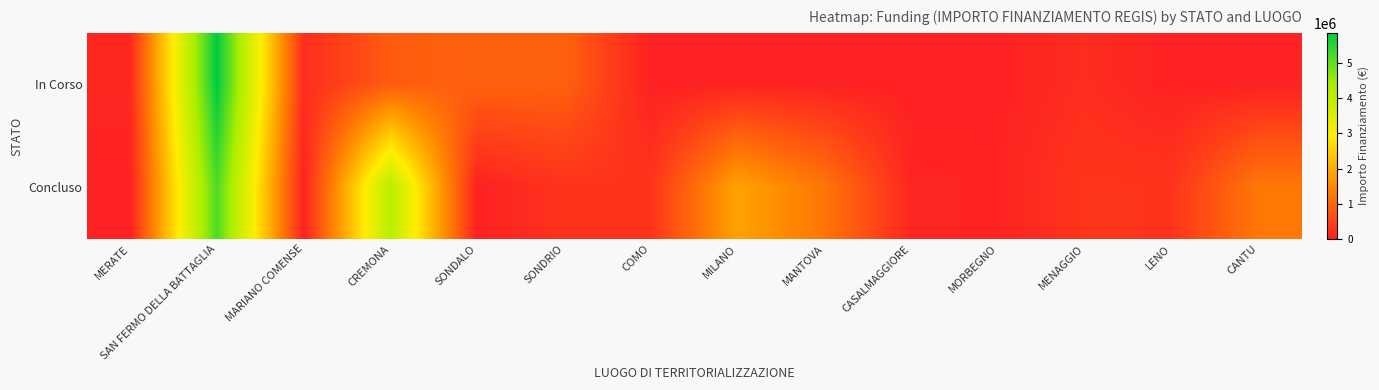

At which category is the sum across all series the highest?

SAN FERMO DELLA BATTAGLIA